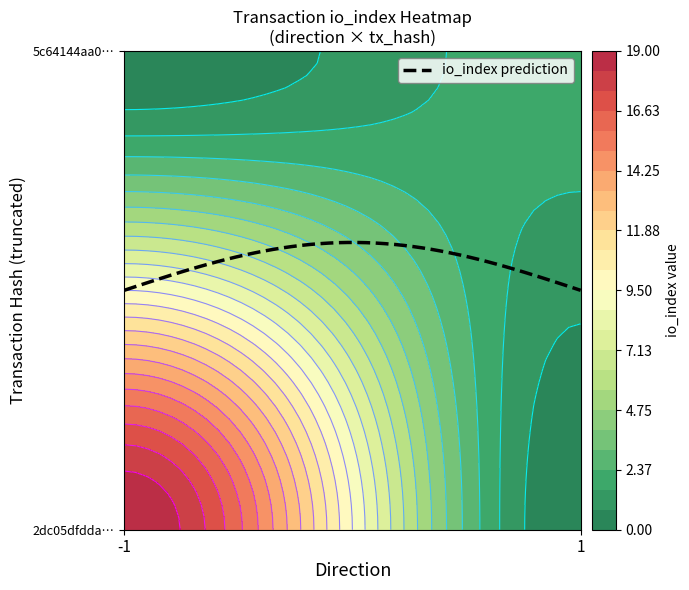

Reading left to right, list all the values displayed in this chart.

2dc05dfdda9713d7cf7c95d84899779a26f11c6: -1	19
5c64144aa096e4763179f9797b7bc85d9a0df7b: 1	2